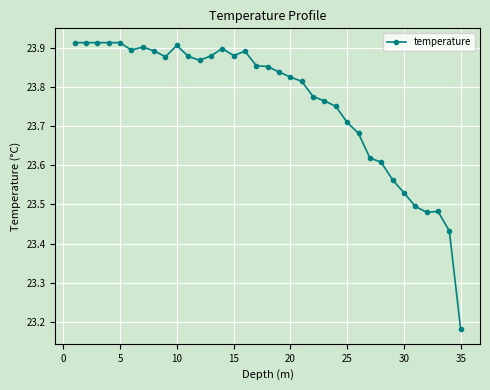

What is the difference between the second highest and minimum values?

0.7